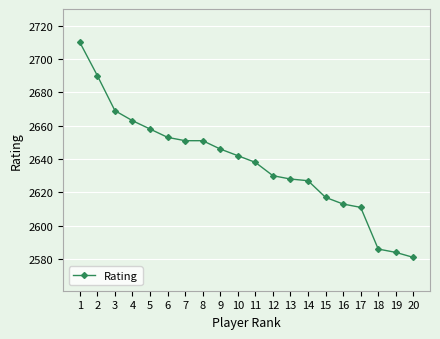

What value does the data have at 6, to the nearest 10?

2650